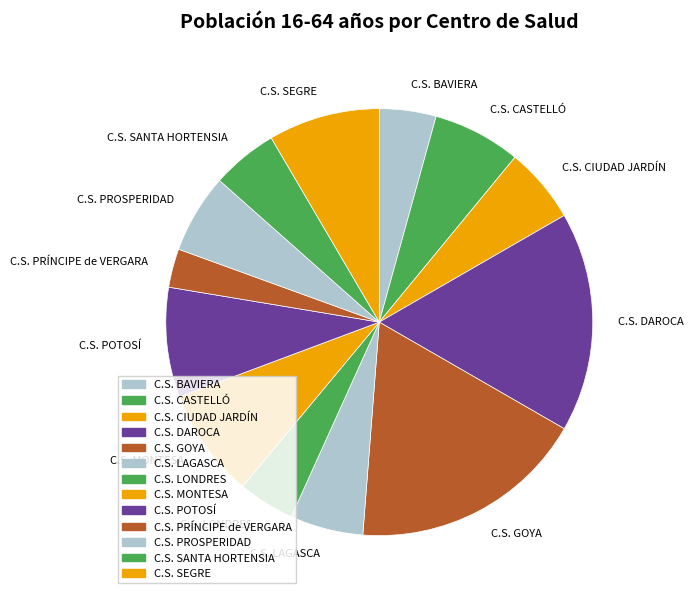

Is the sum of C.S. GOYA and C.S. CASTELLÓ greater than half?

No